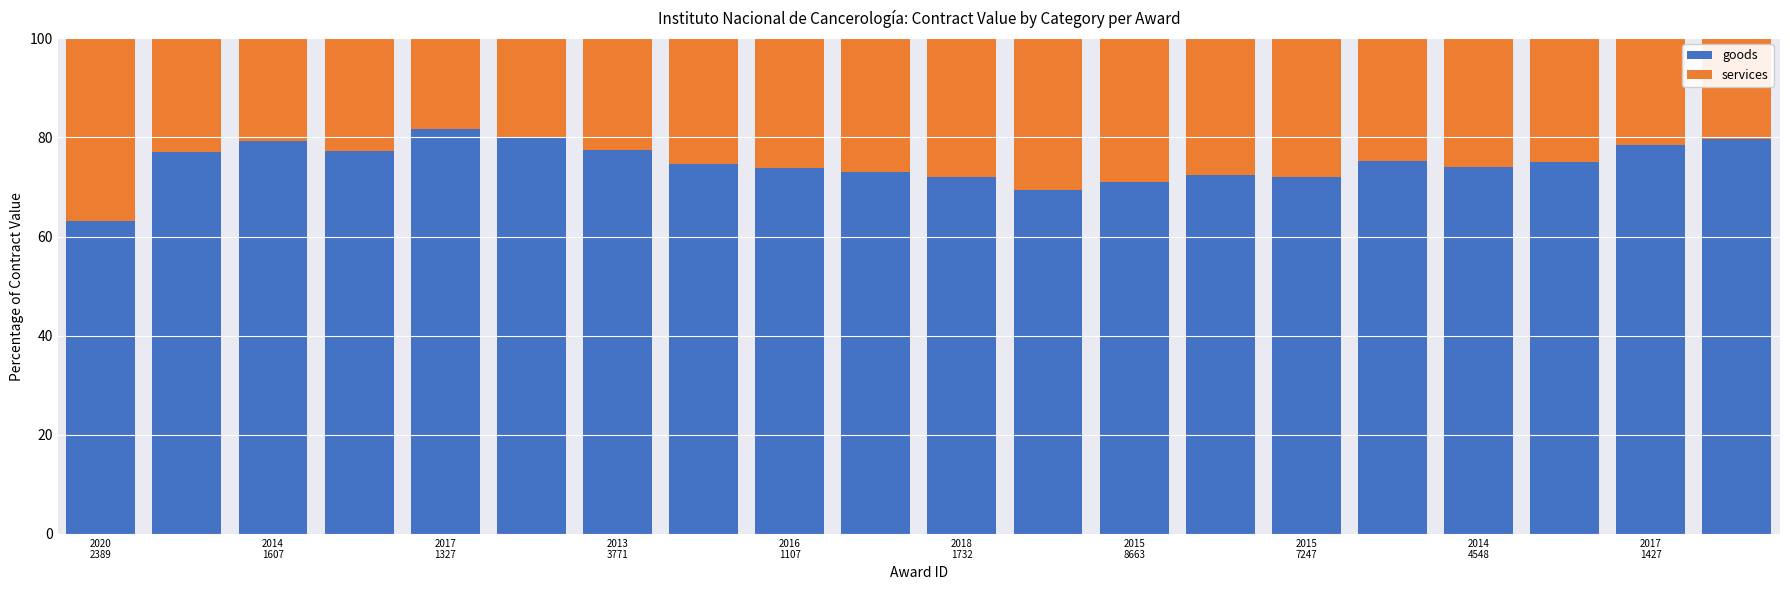

What are all the series names shown in the legend?

goods, services